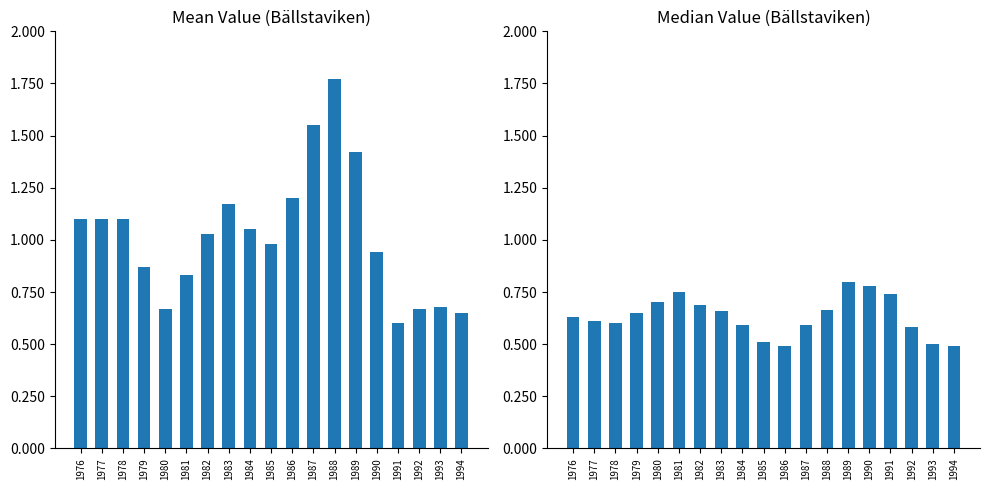

Rank the categories by Mean Value value from highest to lowest.

1988, 1987, 1989, 1986, 1983, 1976, 1977, 1978, 1984, 1982, 1985, 1990, 1979, 1981, 1993, 1980, 1992, 1994, 1991